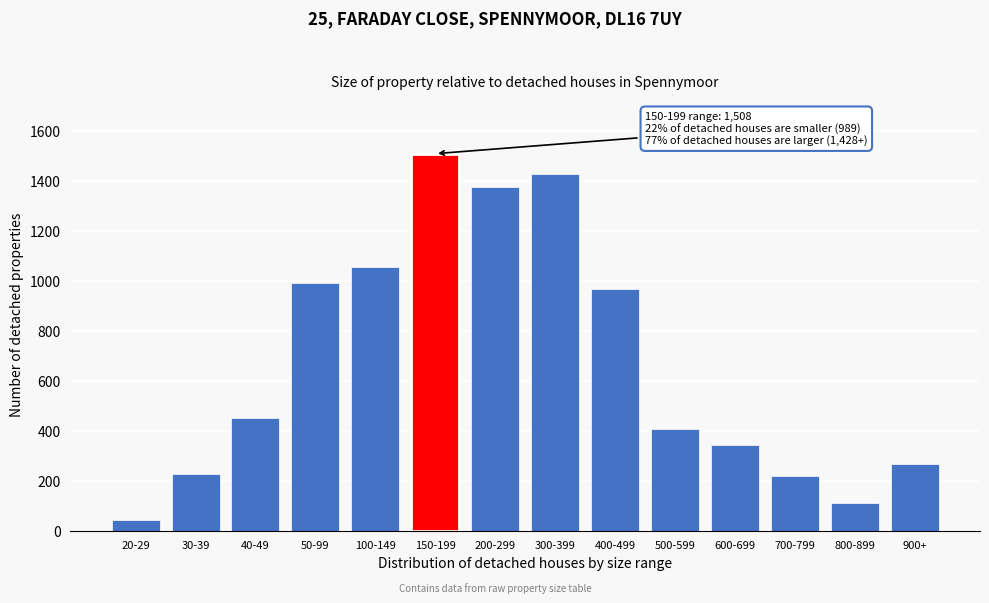

Reading left to right, transcribe all the data shown in this chart.

43	226	451	989	1054	1508	1374	1428	967	407	341	217	109	267